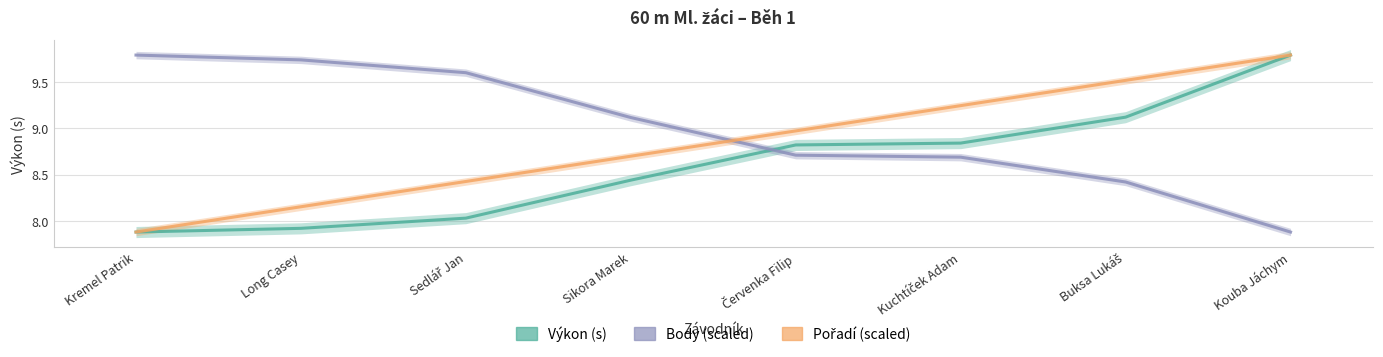

Which series changed the most between Kremel Patrik and Sedlář Jan?

Pořadí (scaled)